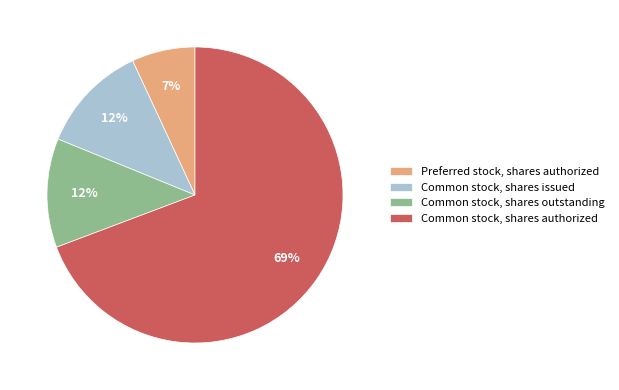

The Common stock, shares authorized slice represents 56% of the pie. True or false?

False